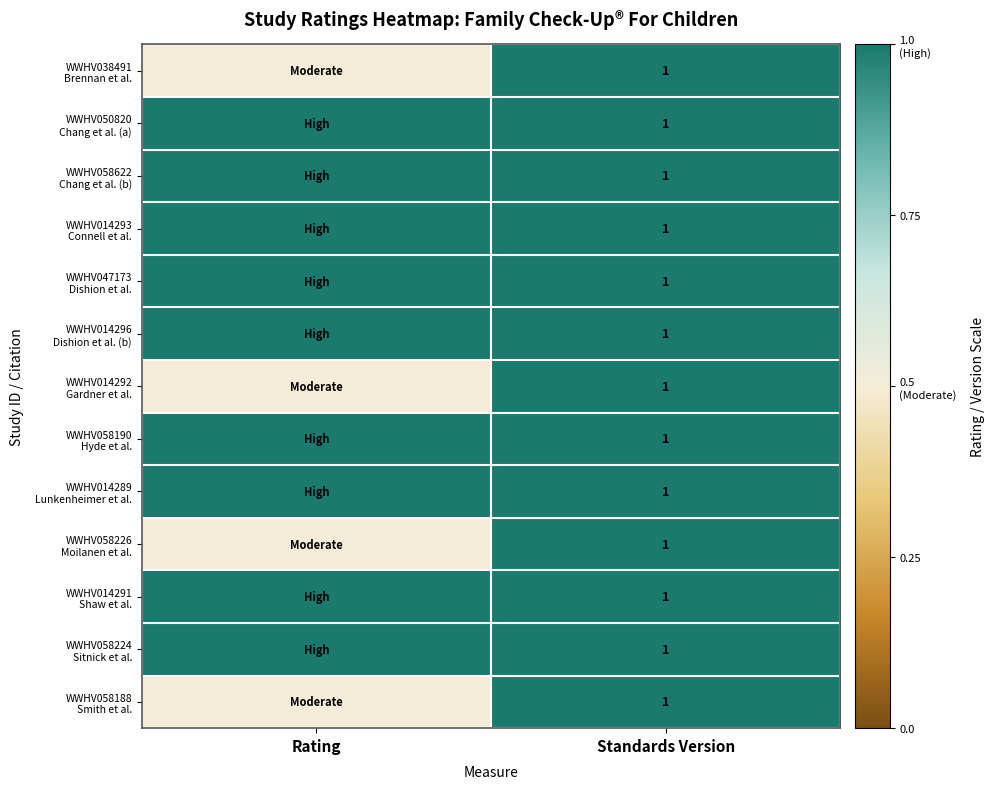

Which series has the largest range (max minus min)?

WWHV038491 Brennan et al.